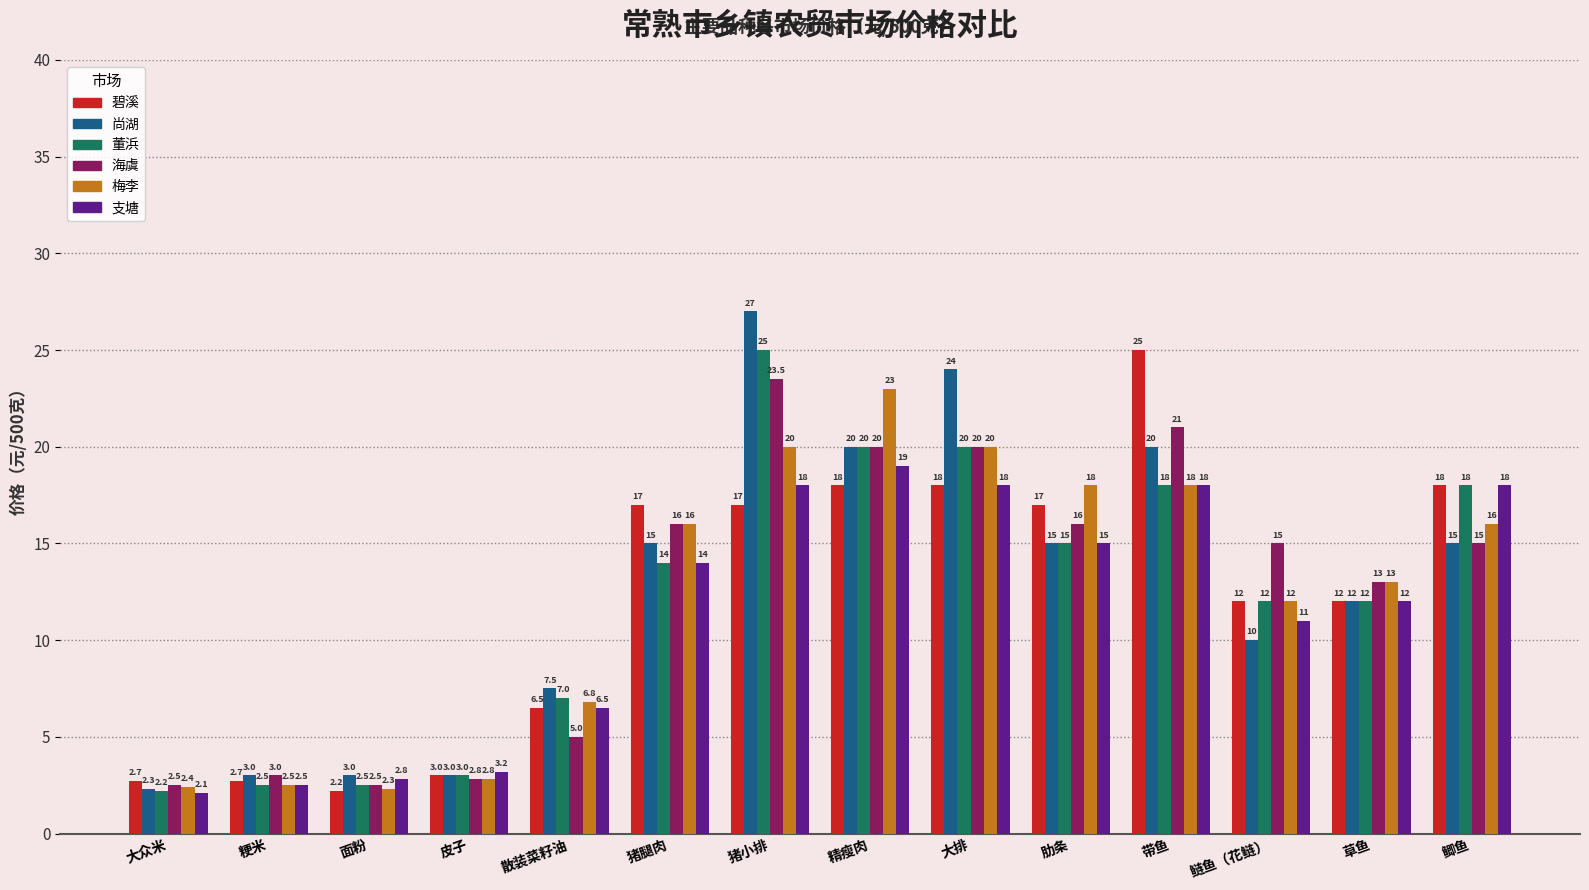

What is the spread (max minus min) of values at 草鱼?

1.0